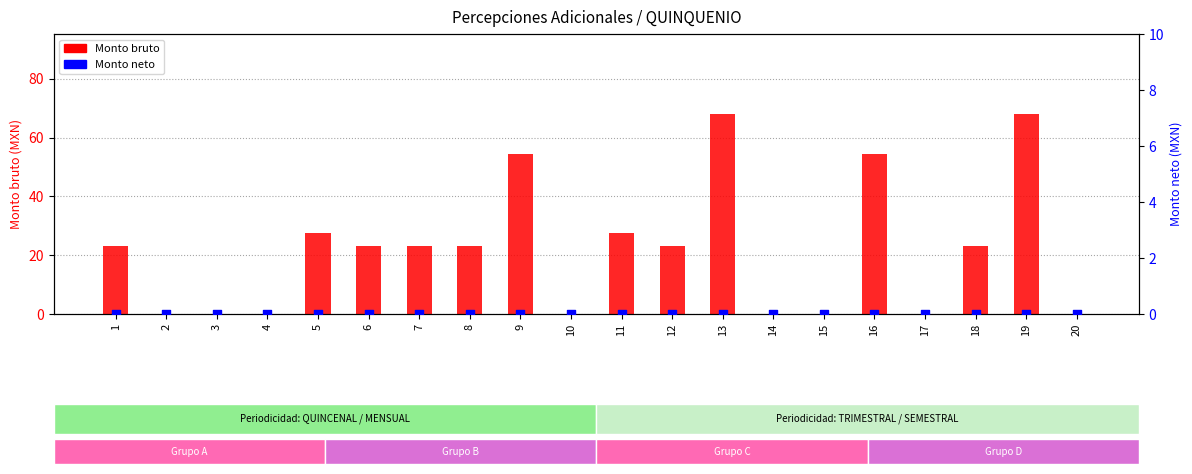

What is the total value across all series at 9?

54.5